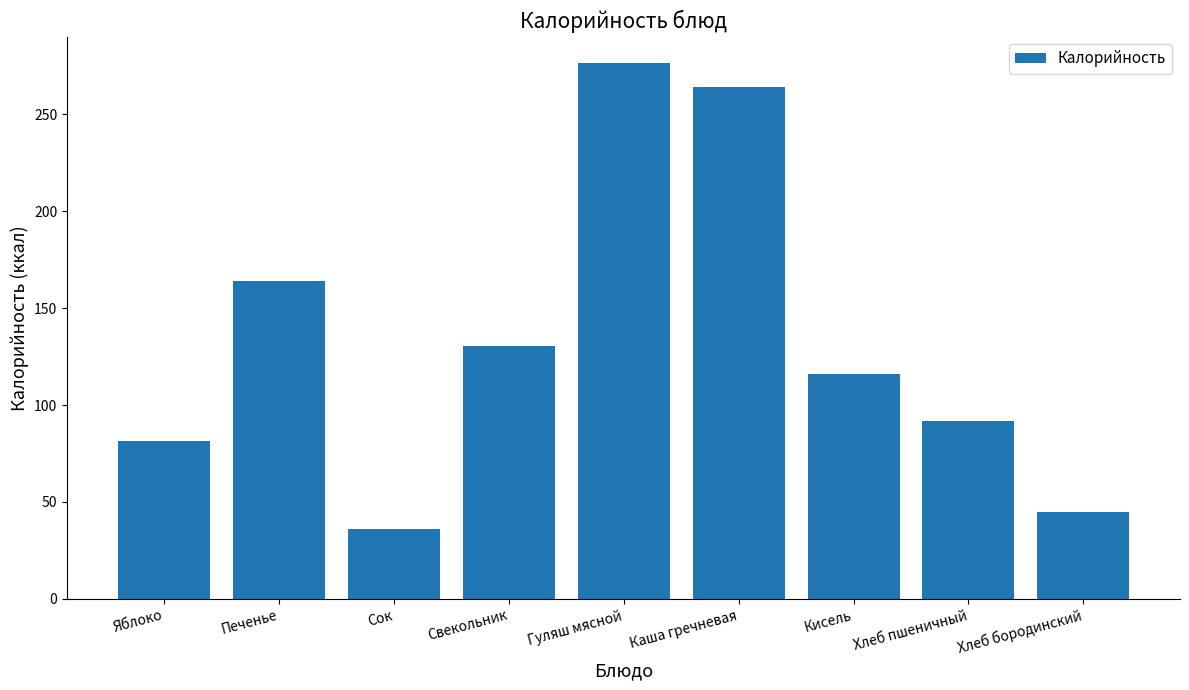

What is the average value?

133.9